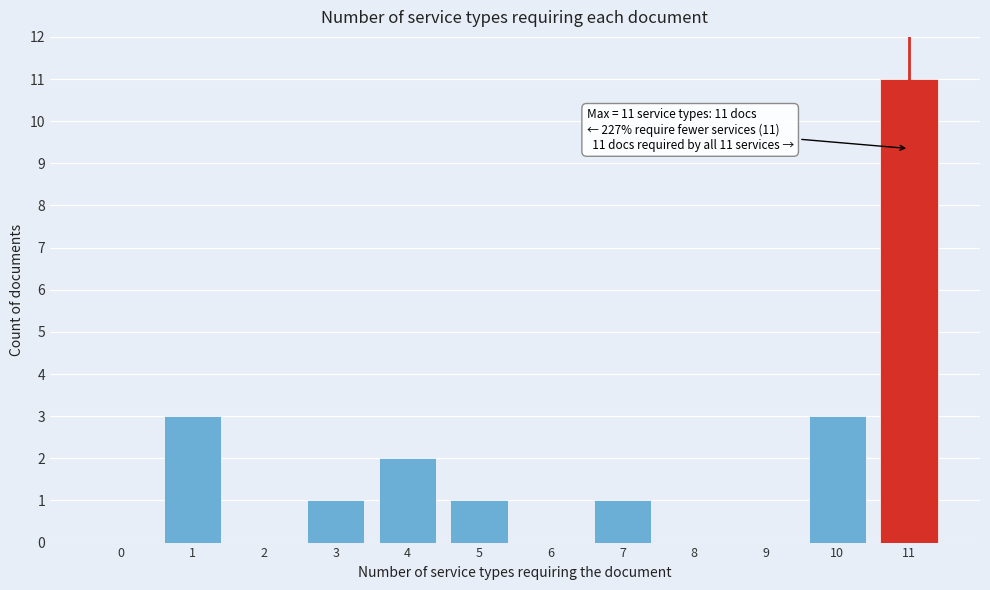

Reading right to left, list all the values displayed in this chart.

11=11	10=3	9=0	8=0	7=1	6=0	5=1	4=2	3=1	2=0	1=3	0=0